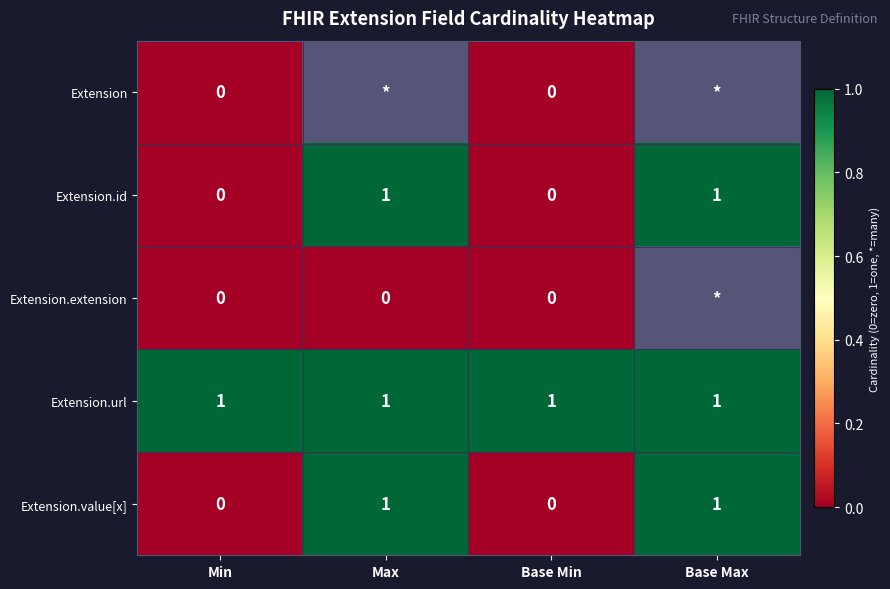

True or false: Extension.id has a value of 0 at Base Min.

True